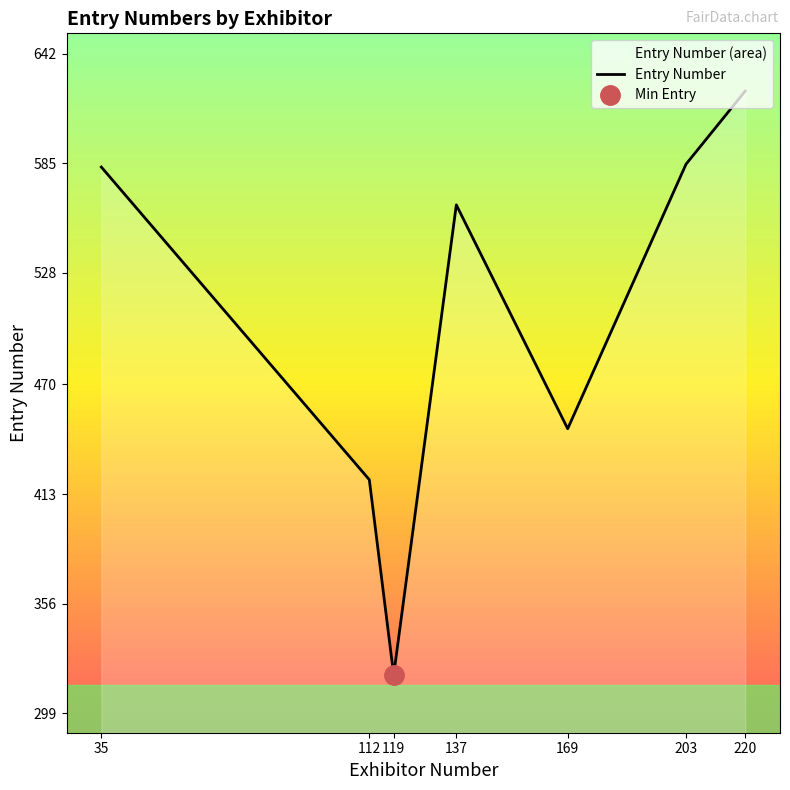

Where is the first local maximum?

137